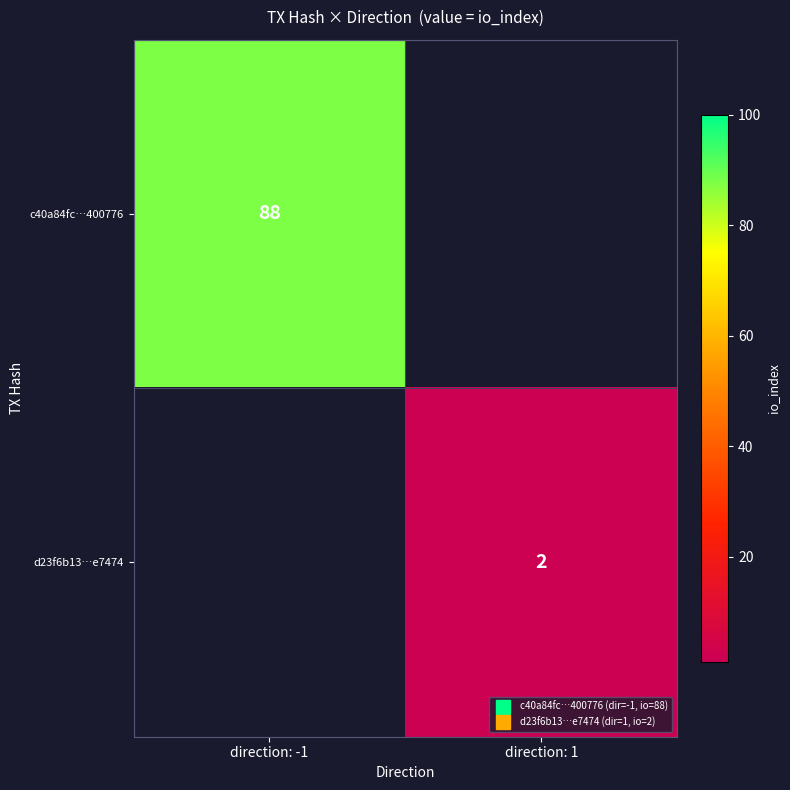

How many series are shown in this chart?

2